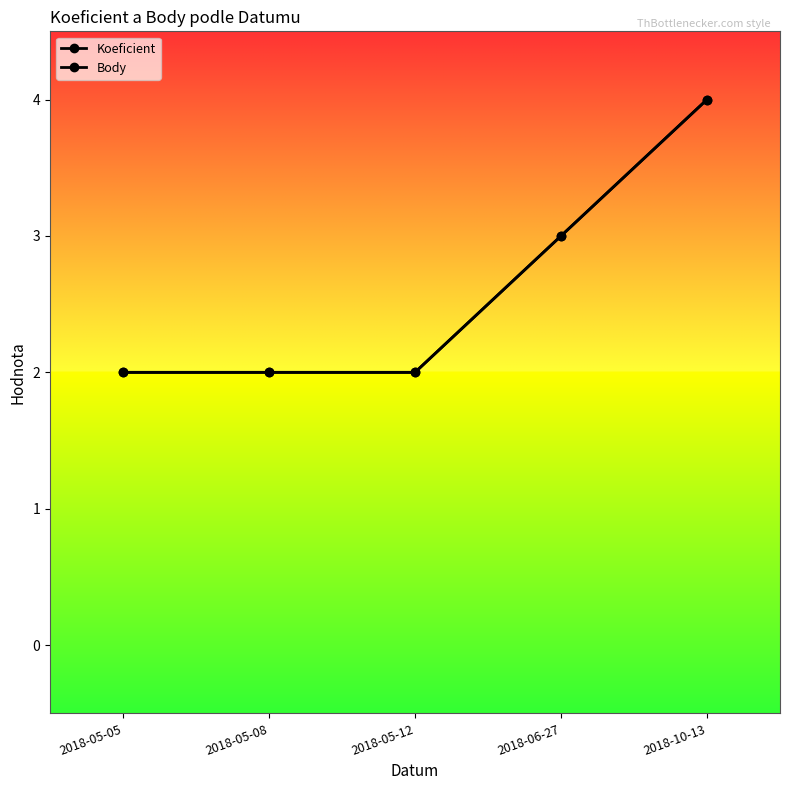

Is this an area chart (filled region under the line)?

No